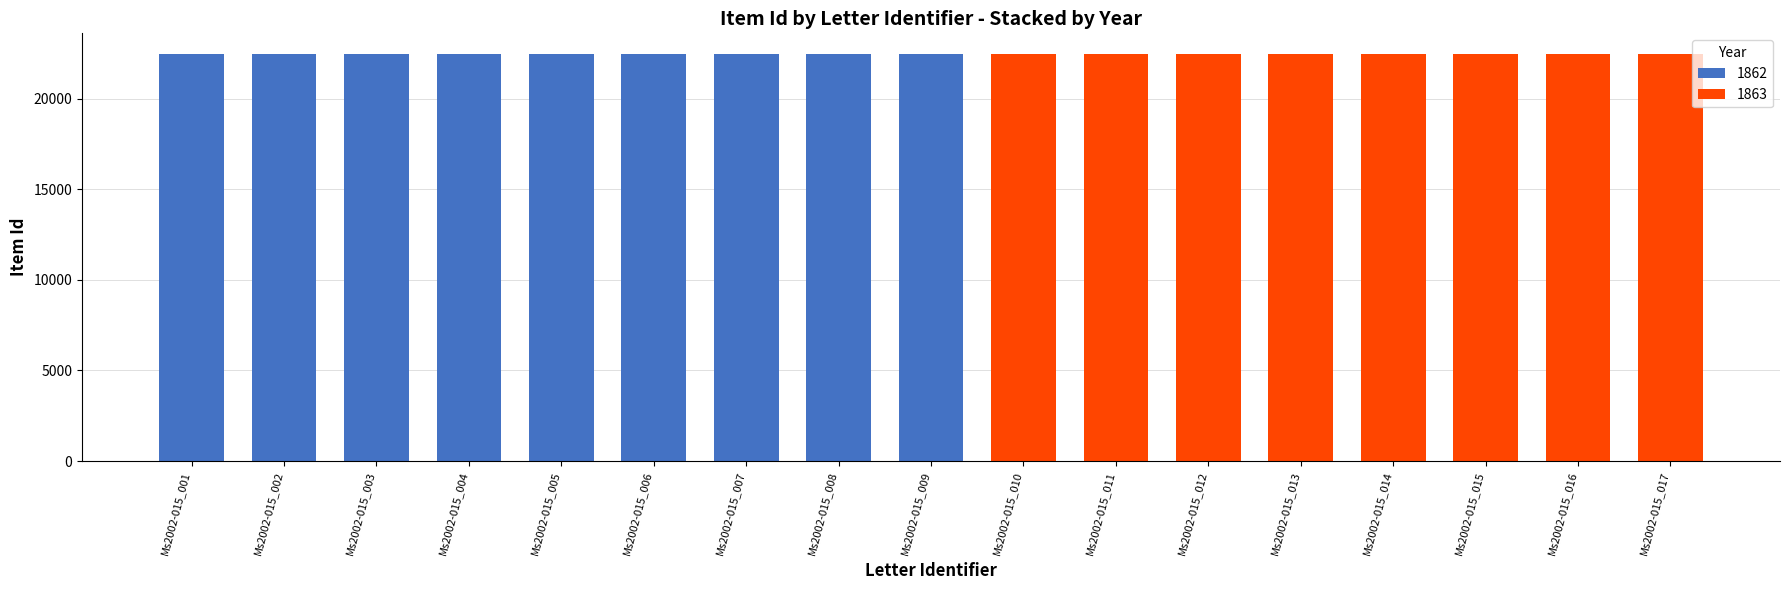

Count the number of categories in the chart.

17